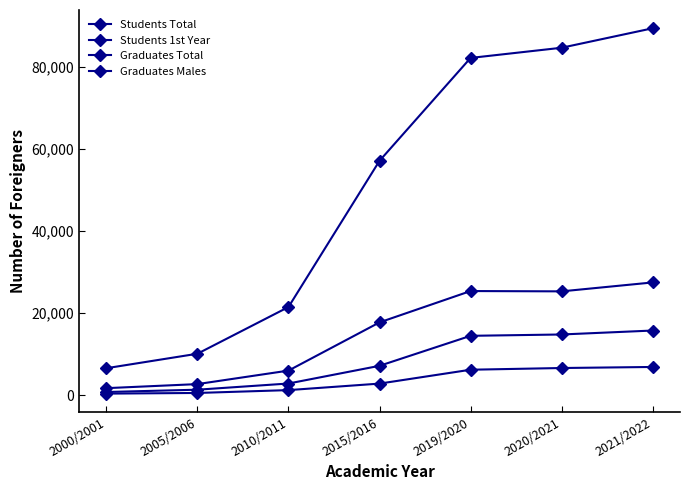

At 2005/2006, list the series in order from largest to smallest.

Students Total, Students 1st Year, Graduates Total, Graduates Males